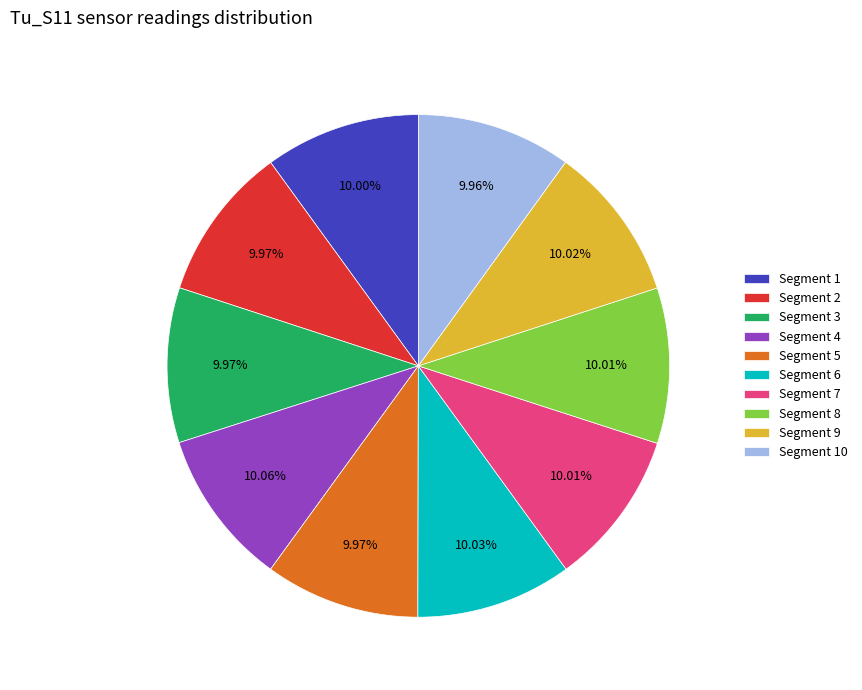

Is there any slice that represents more than half of the pie?

No